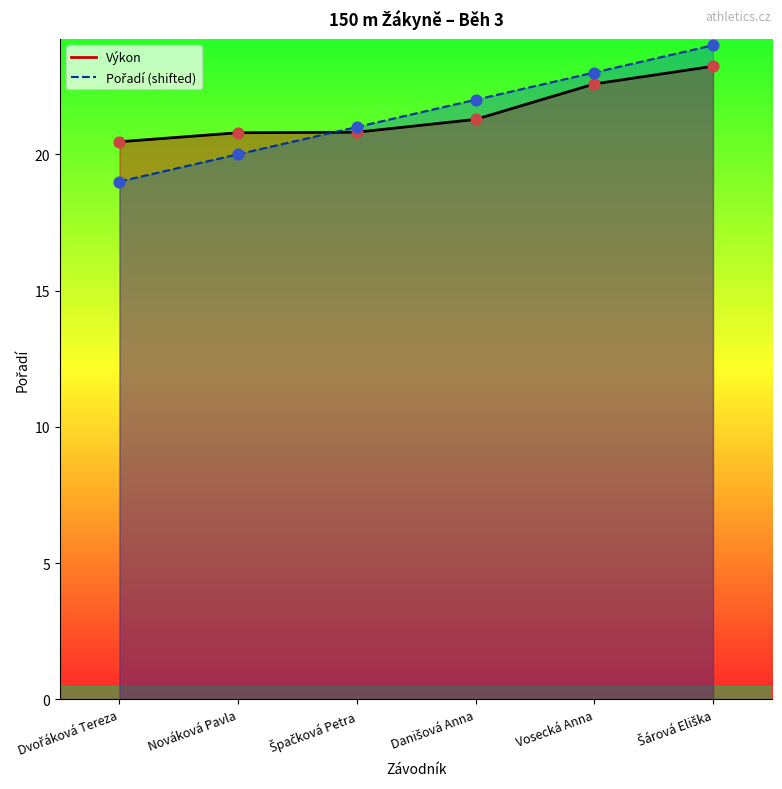

Which series has the largest Y range (max minus min)?

Pořadí body